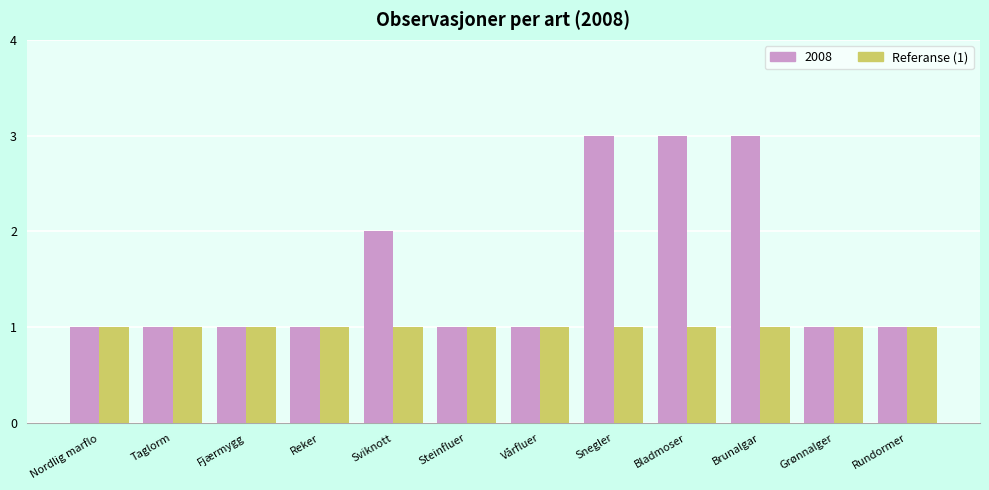

What is the maximum value shown in the chart?

3